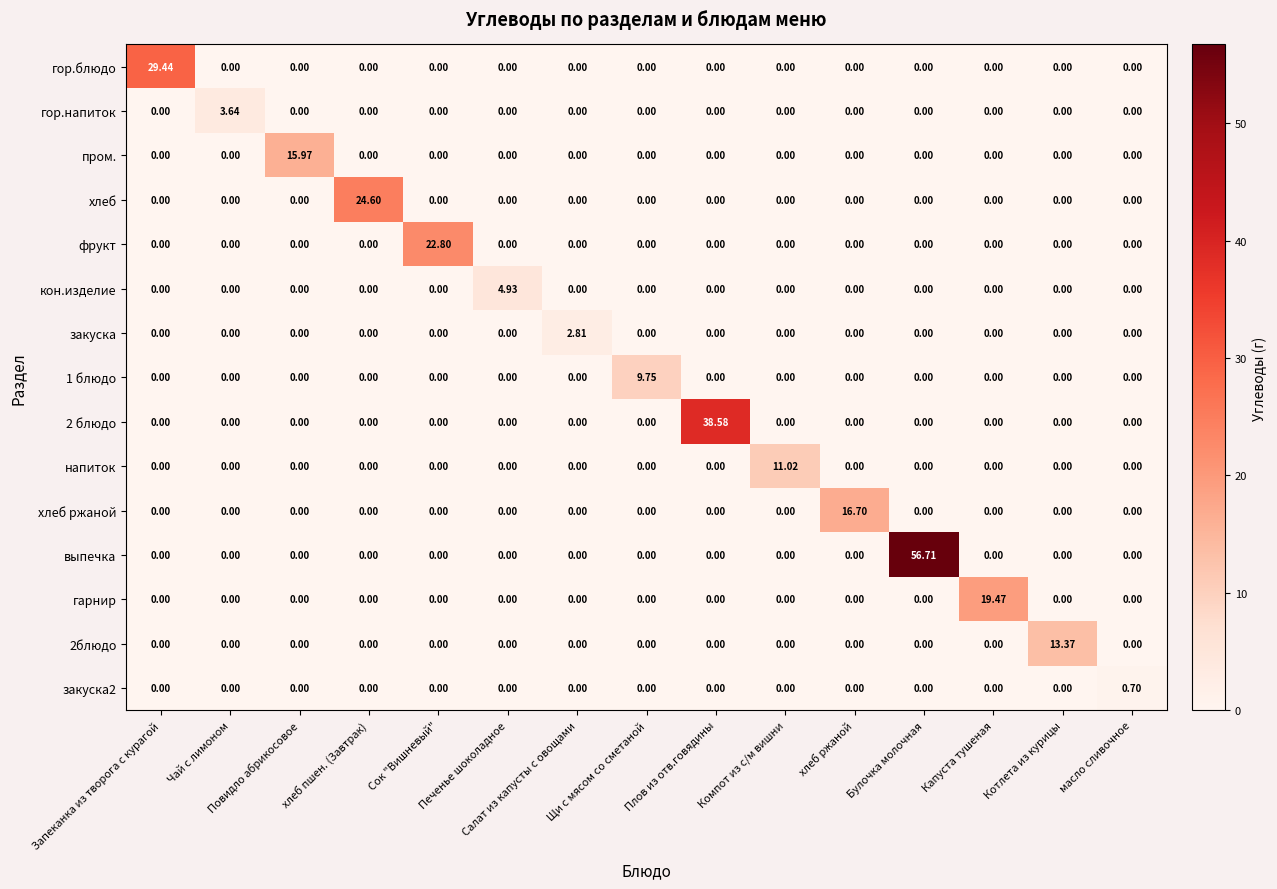

Which series has the largest total across all categories?

выпечка